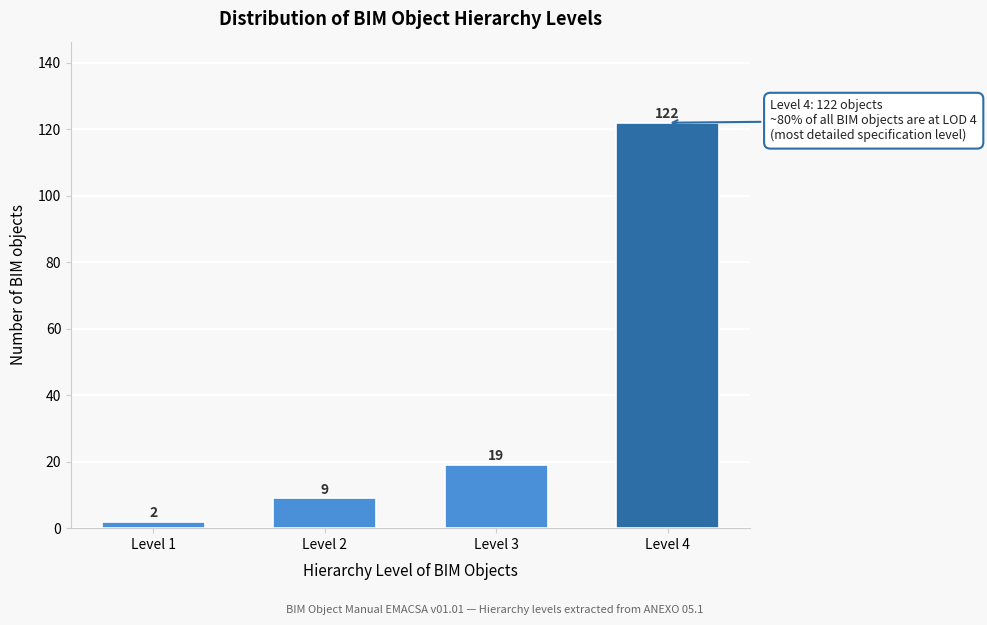

Reading left to right, list all the values displayed in this chart.

Level 1=2	Level 2=9	Level 3=19	Level 4=122